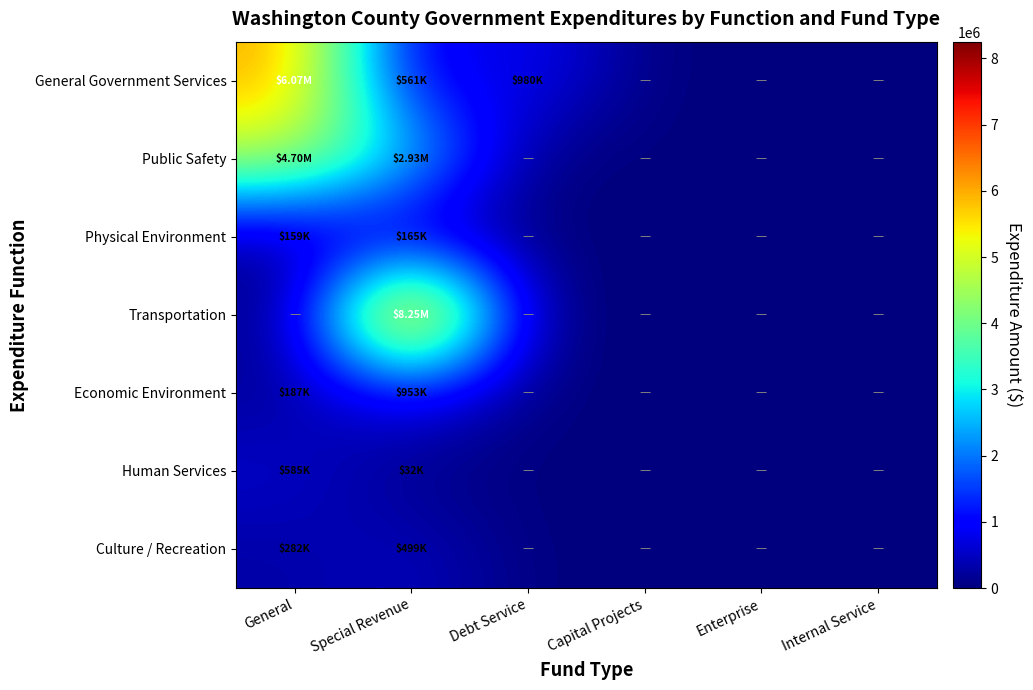

Count the number of data series in this chart.

7